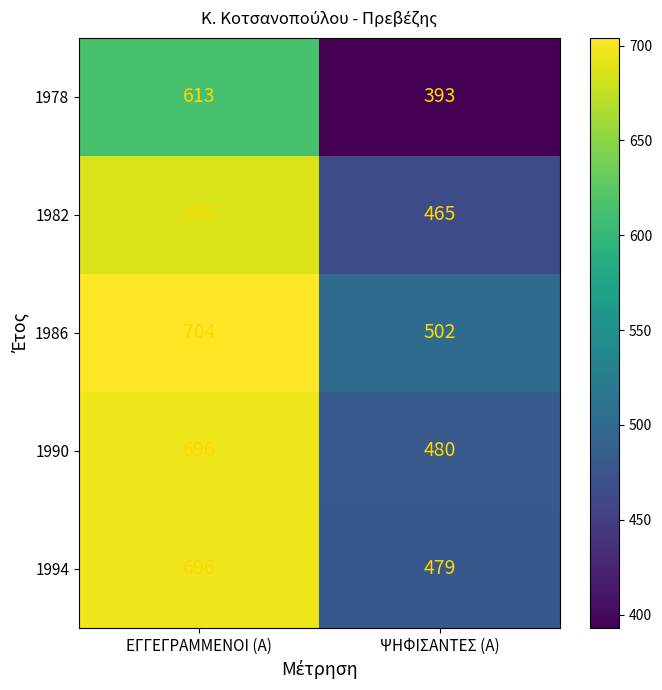

At how many categories does at least one series exceed 535?

1